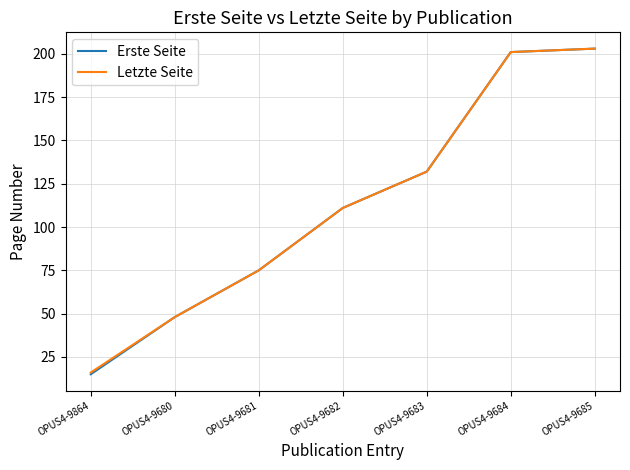

What is the total value across all series at OPUS4-9684?

402